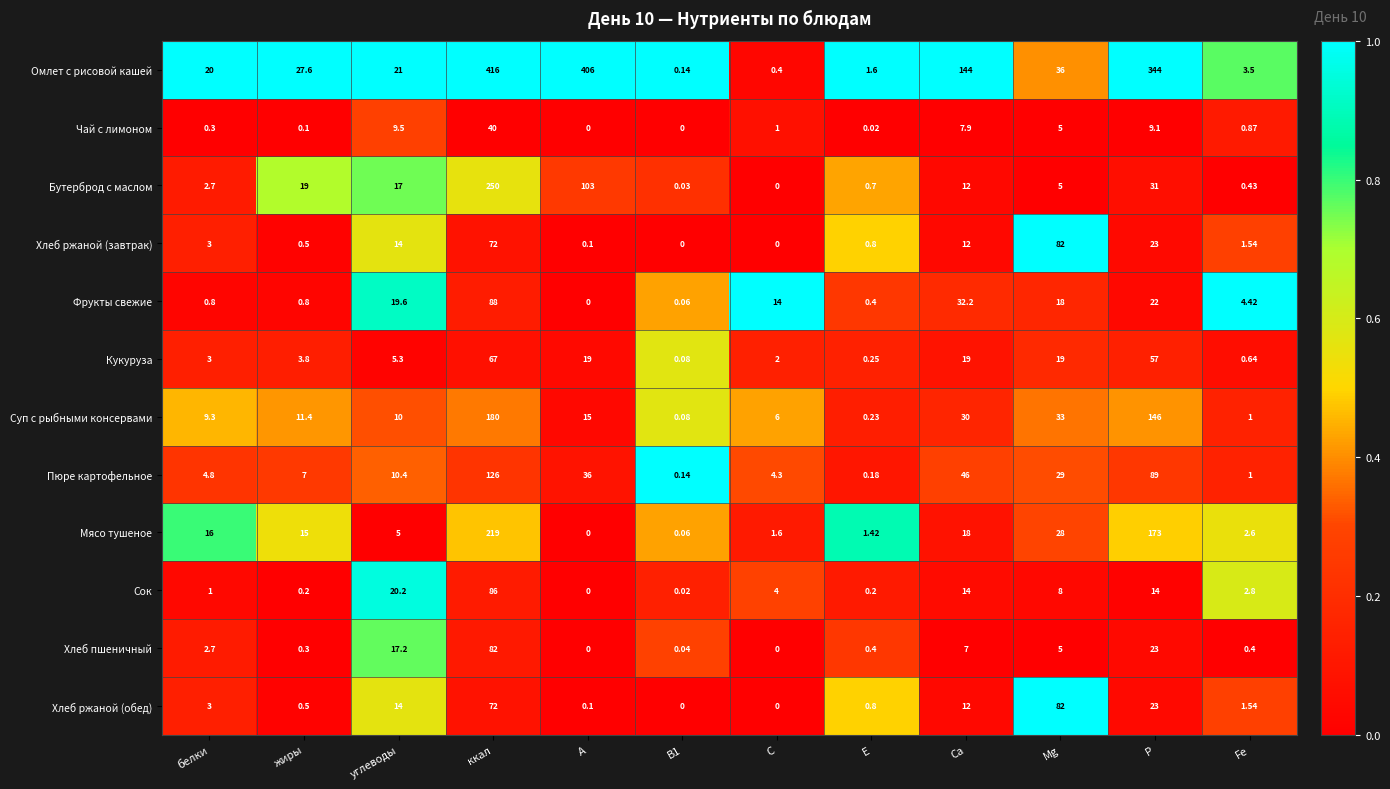

At which category is the sum across all series the highest?

ккал